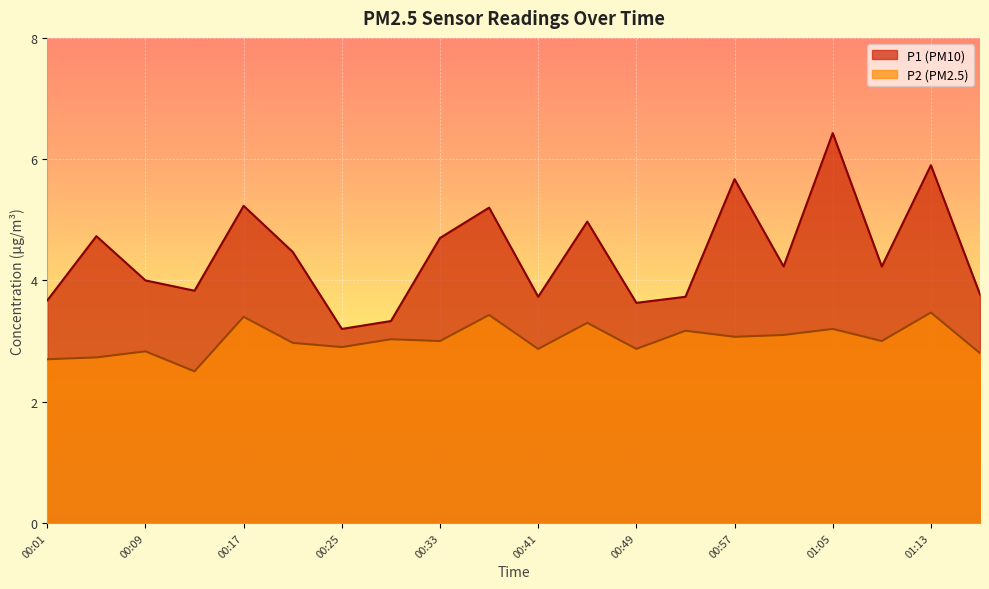

List the series in order of their overall mean, highest first.

P1, P2